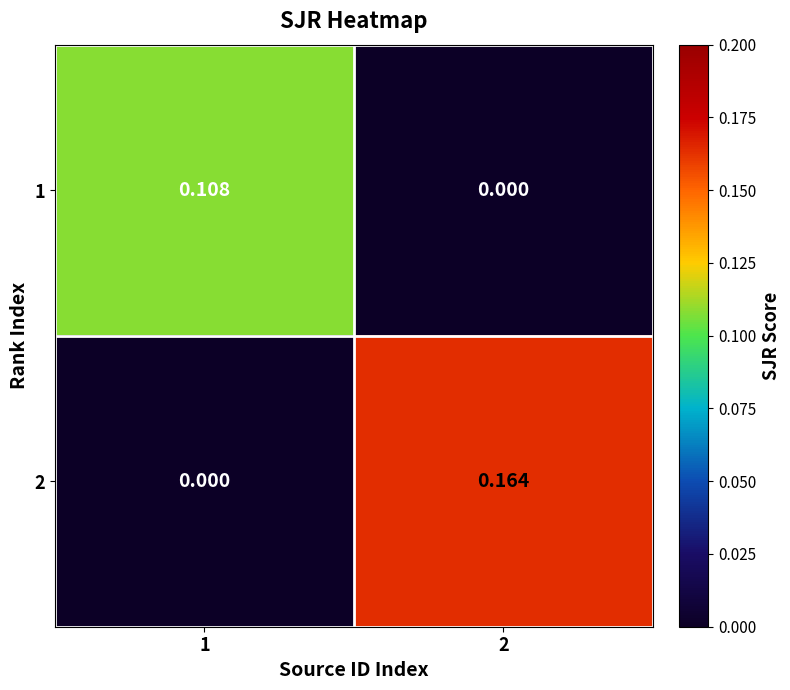

Is the value of 1 at 1 greater than the value of 2 at 1?

Yes